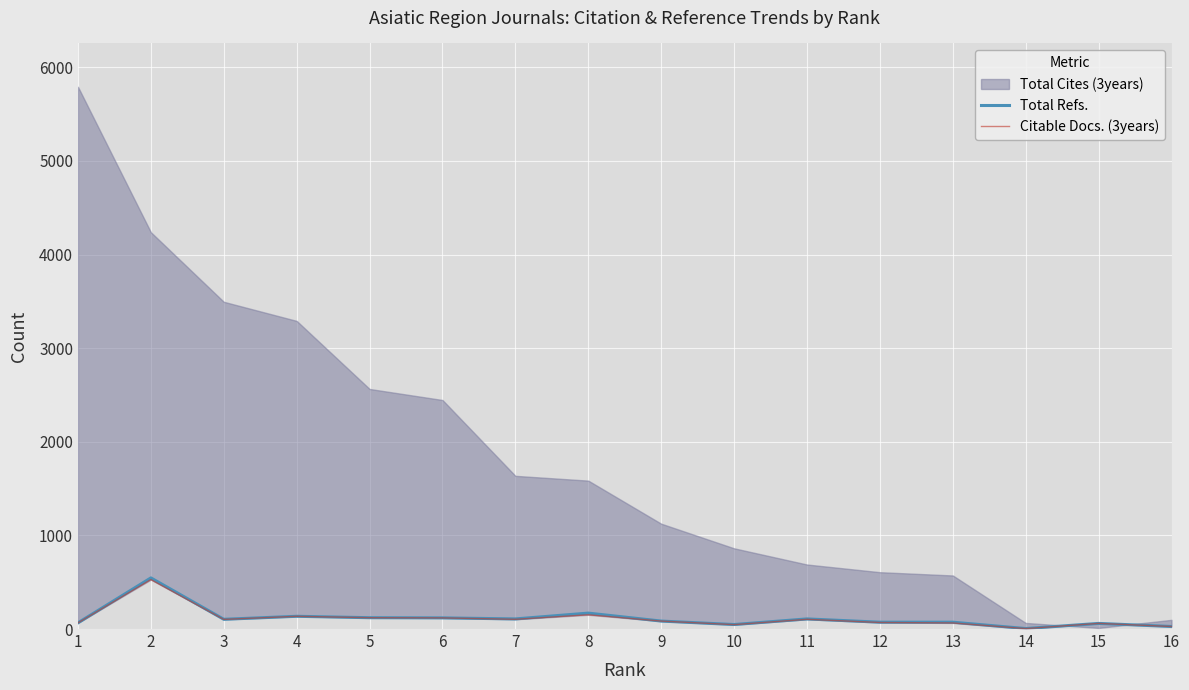

Is the value of Citable Docs. (3years) at 3 greater than the value of Total Refs. at 6?

No